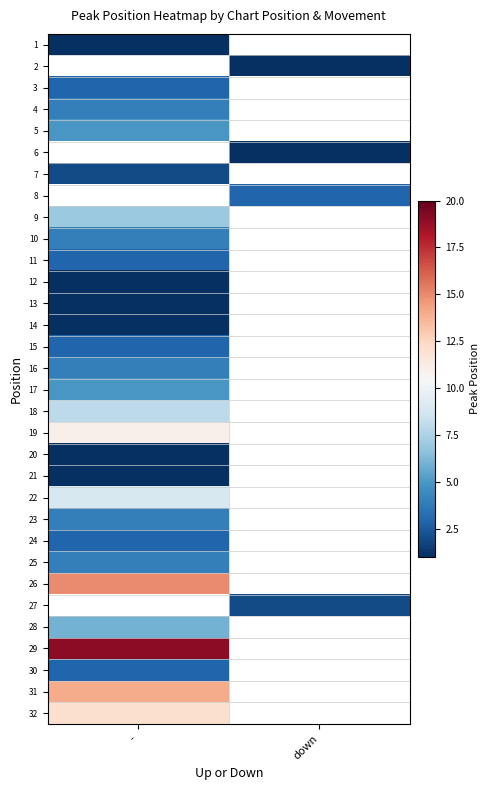

How many series are shown in this chart?

32